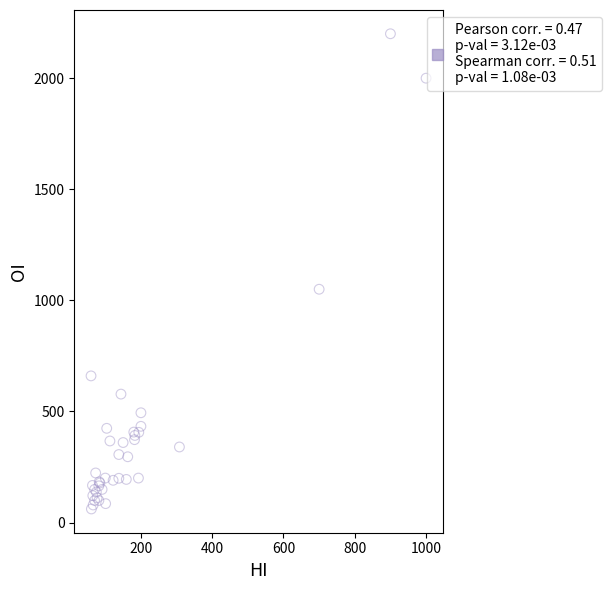

What Y value in the scatter plot is closest to 1130?

1050